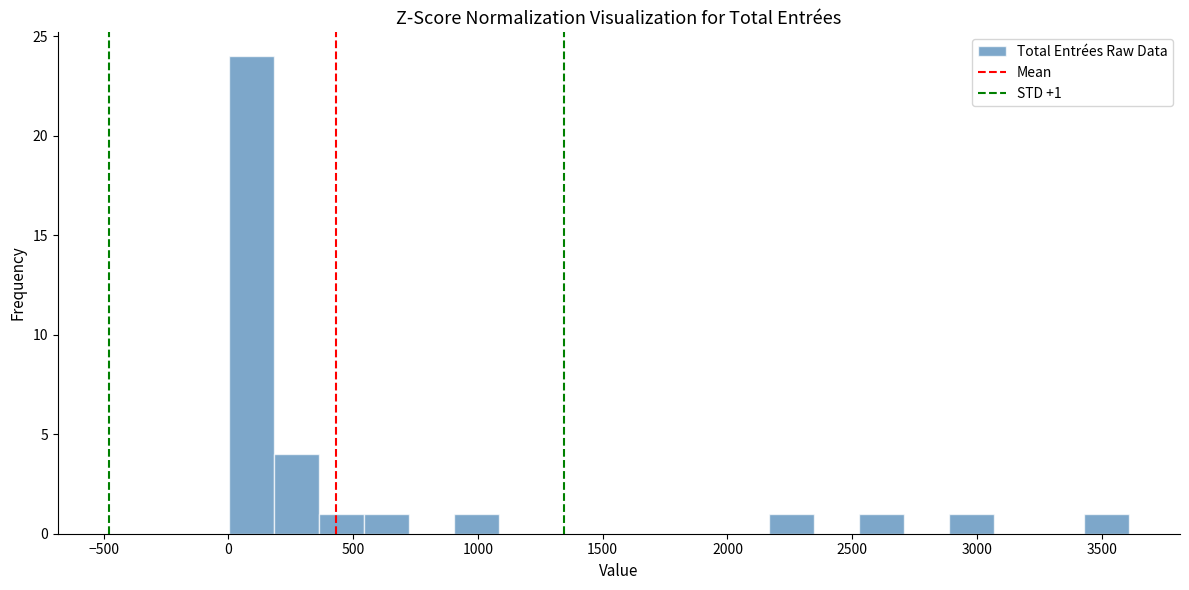

Read against the x-axis, roughly where is the centre of the tallest bar?

100